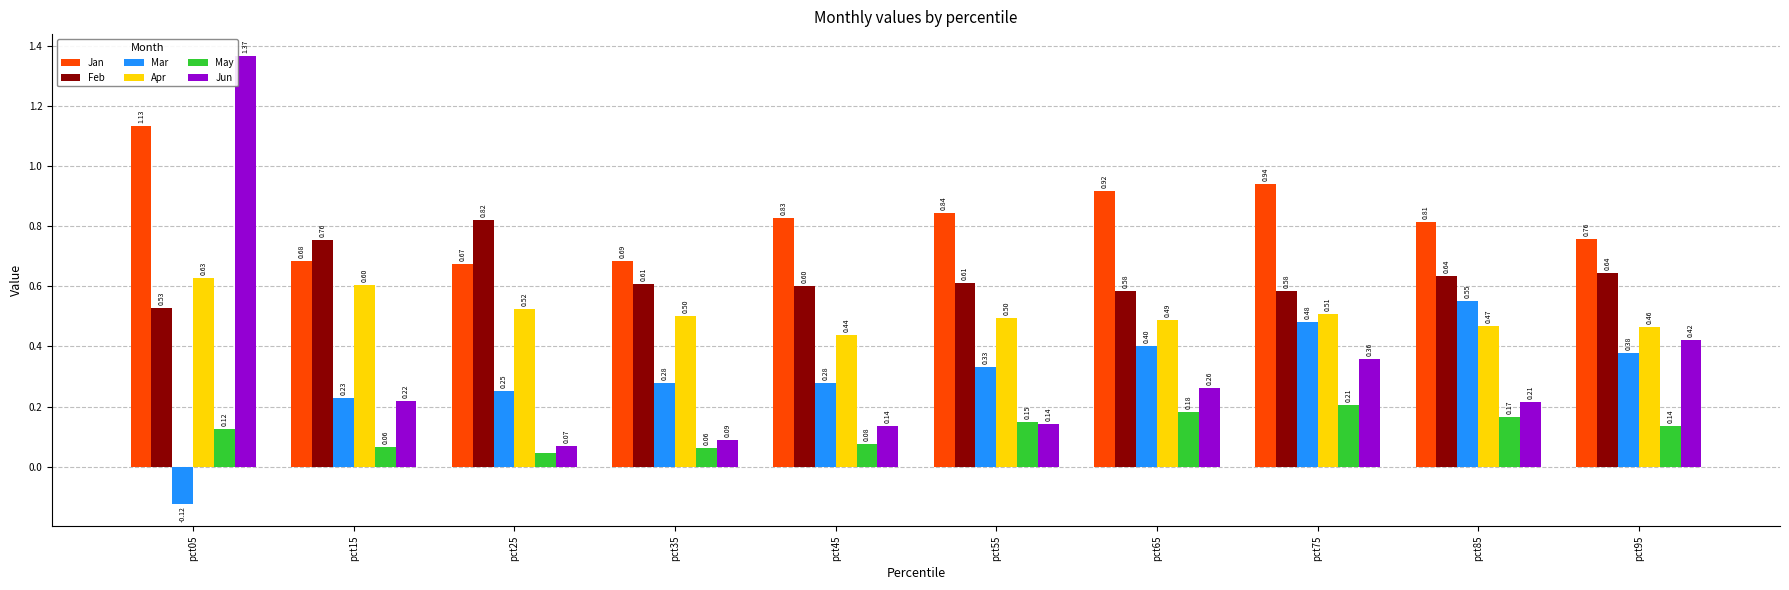

What is the sum of all Feb values?

6.4